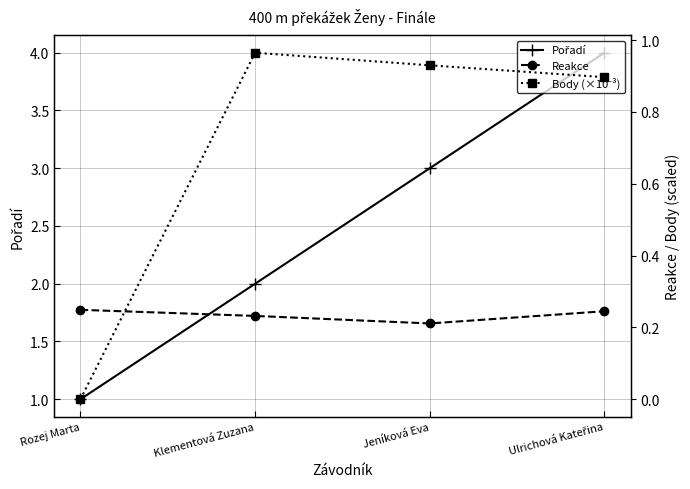

At which category does the chart reach its peak across all series?

Ulrichová Kateřina